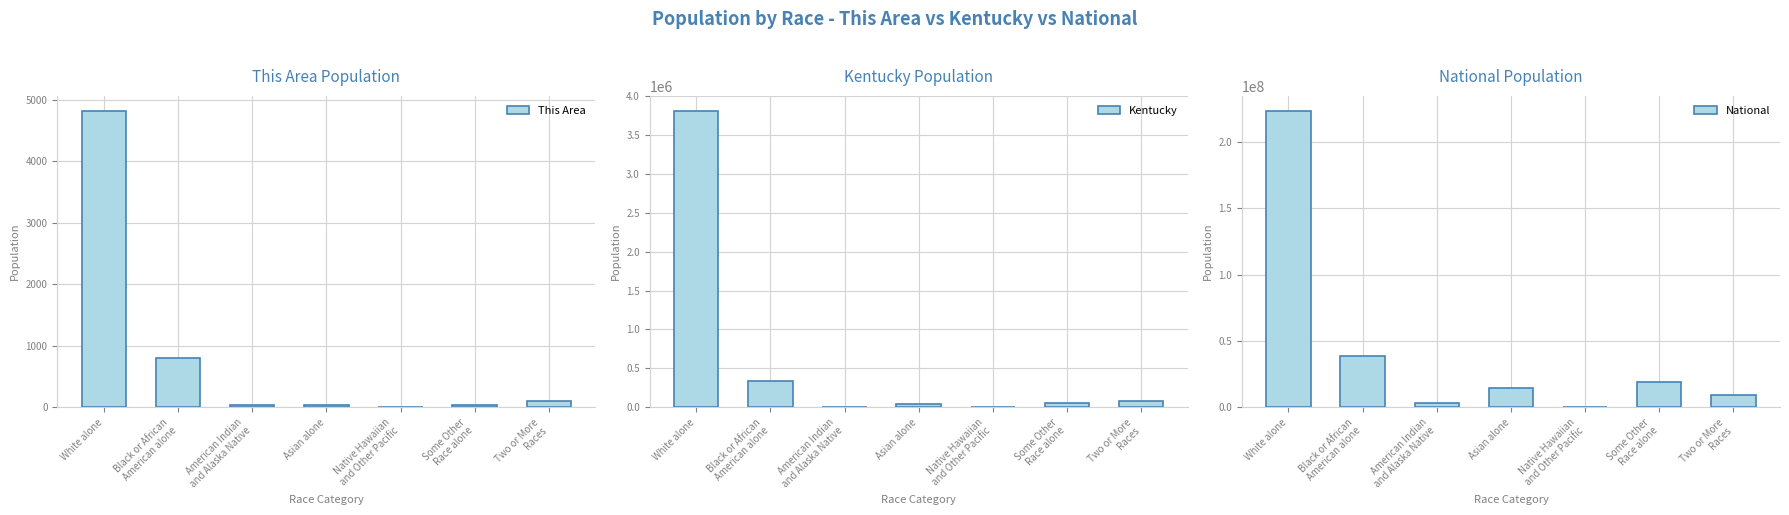

Reading left to right, list all the values displayed in this chart.

This Area: 4821	801	37	34	1	46	97
Kentucky: 3809537	337520	10120	48930	2501	55551	75208
National: 223553265	38929319	2932248	14674252	540013	19107368	9009073